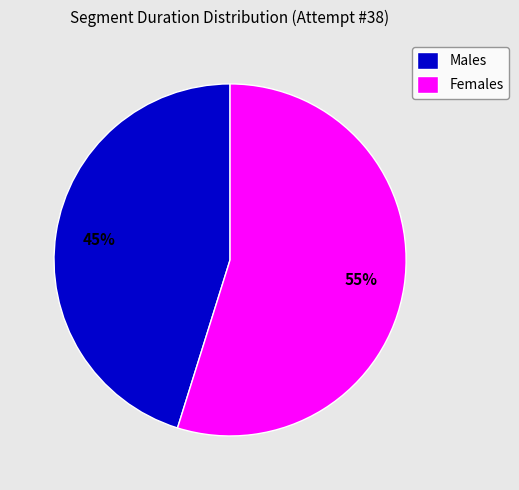

To the nearest percent, what portion does Males represent?

45%